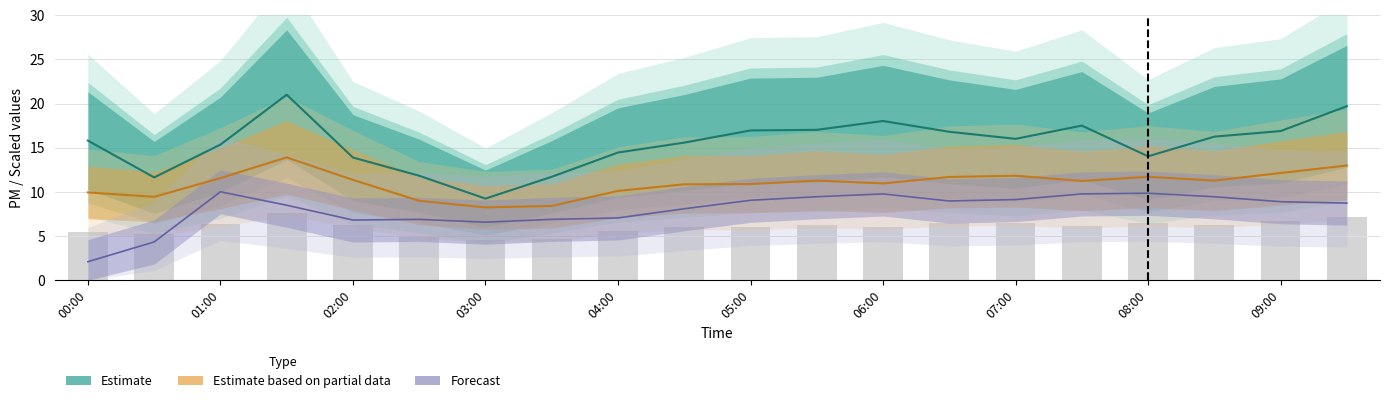

Count the number of categories in the chart.

20